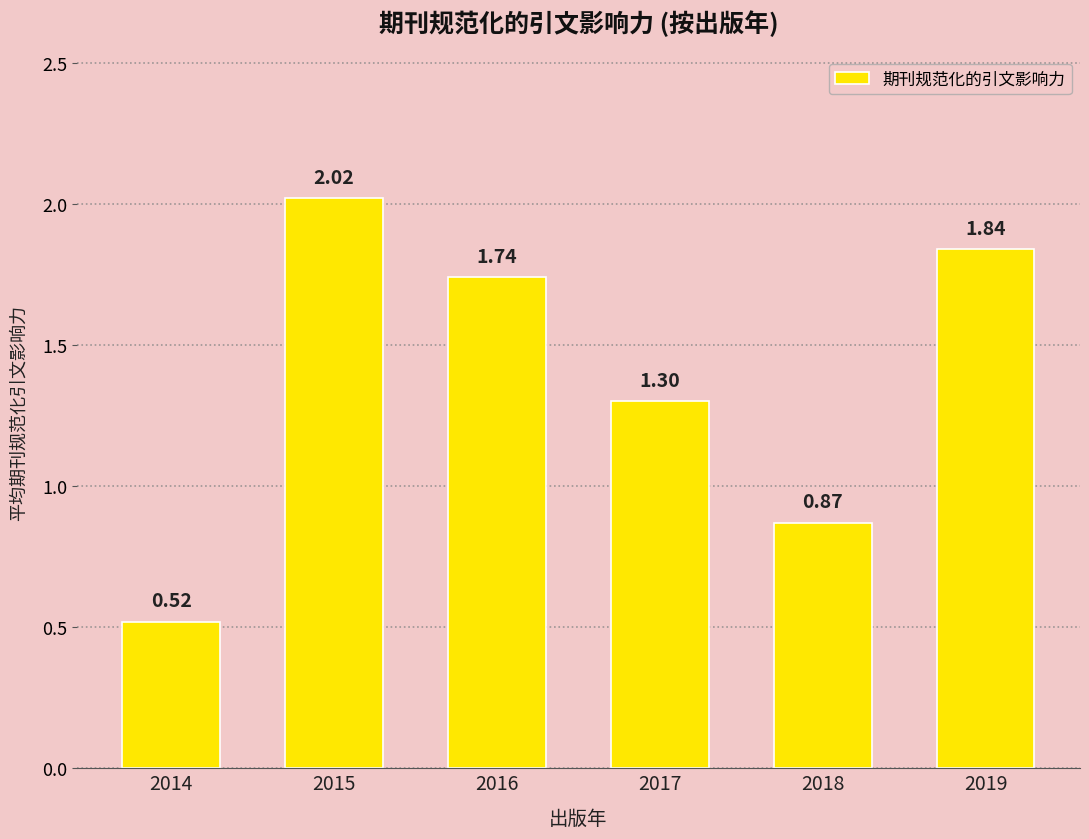

At which category does the chart reach its minimum across all series?

2014